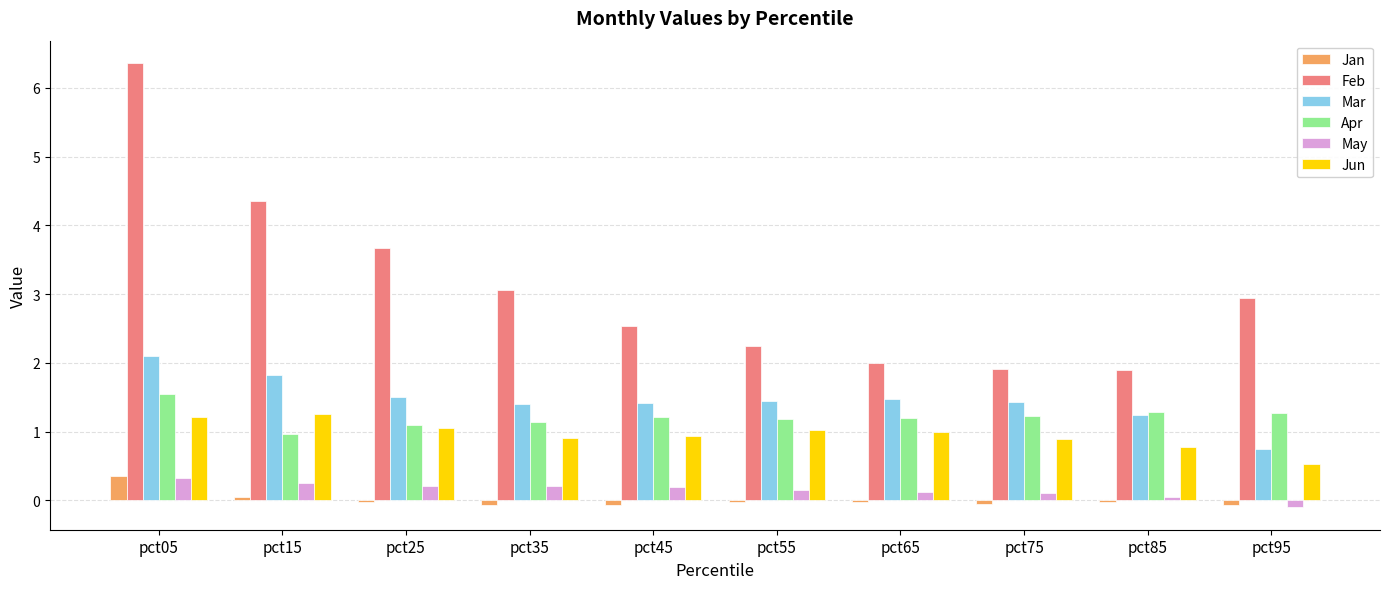

Is the value of May at pct25 greater than the value of Apr at pct95?

No